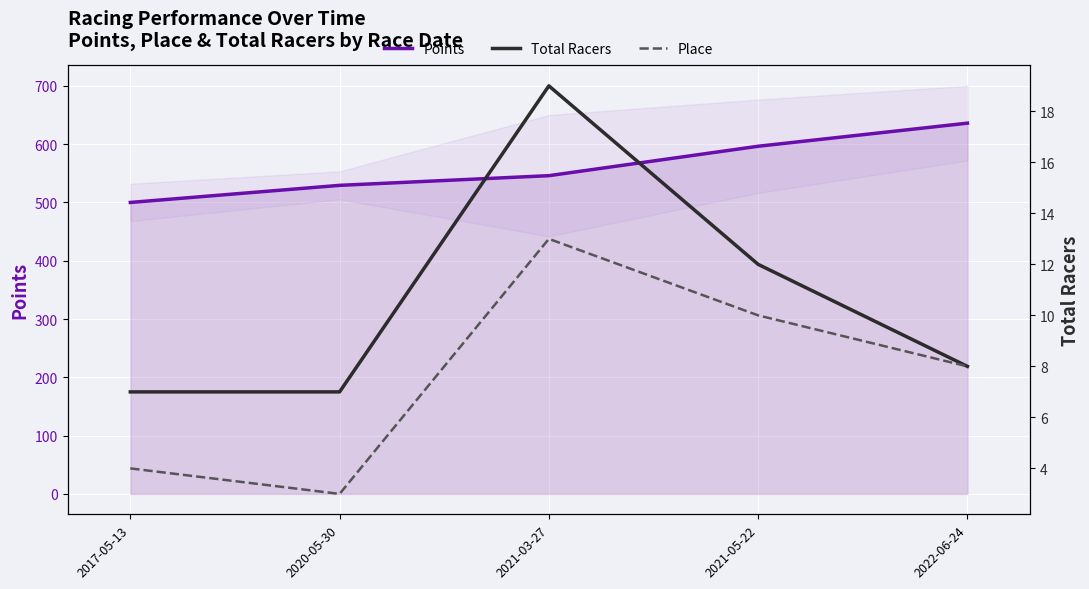

What is the total value across all series at 2020-05-30?

539.3